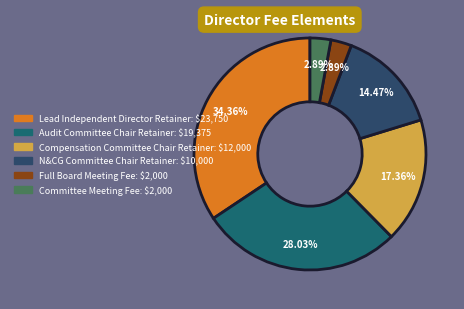

Which slice is the smallest?

Full Board Meeting Fee